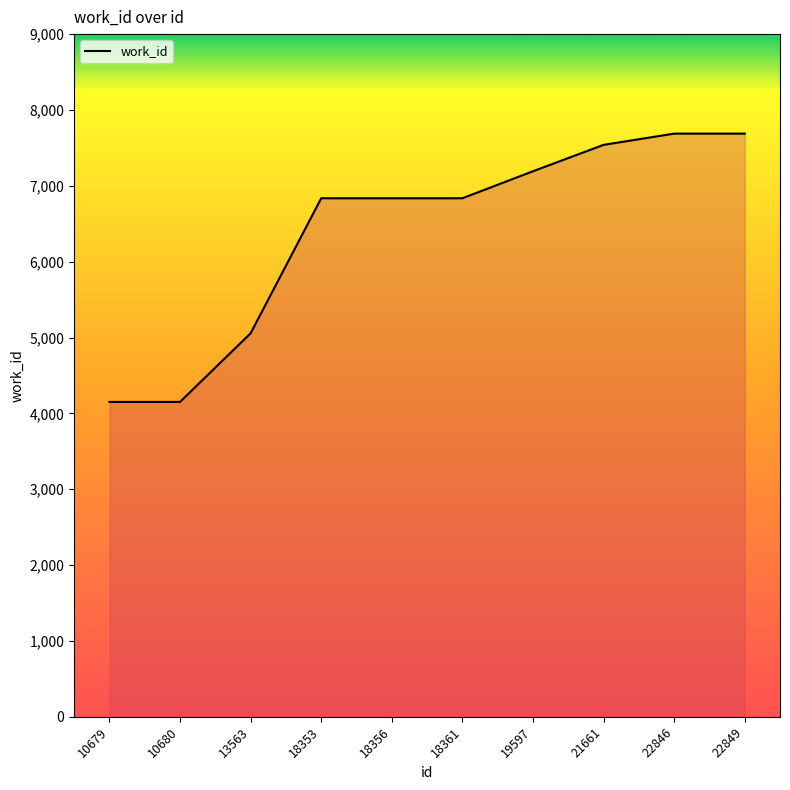

How many lines are shown in the chart?

1